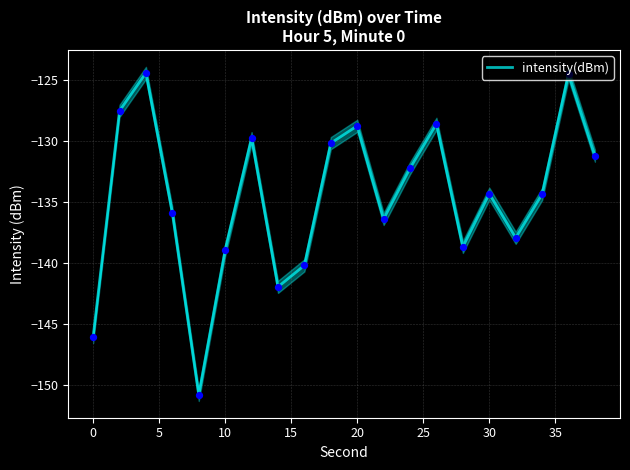

What is the minimum value for intensity(dBm)?

-150.8